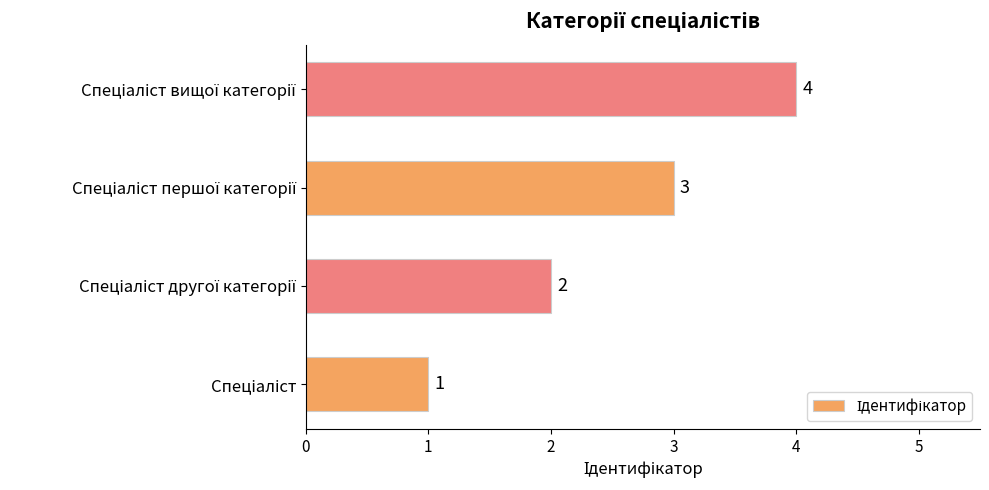

How many data points does each series have?

4